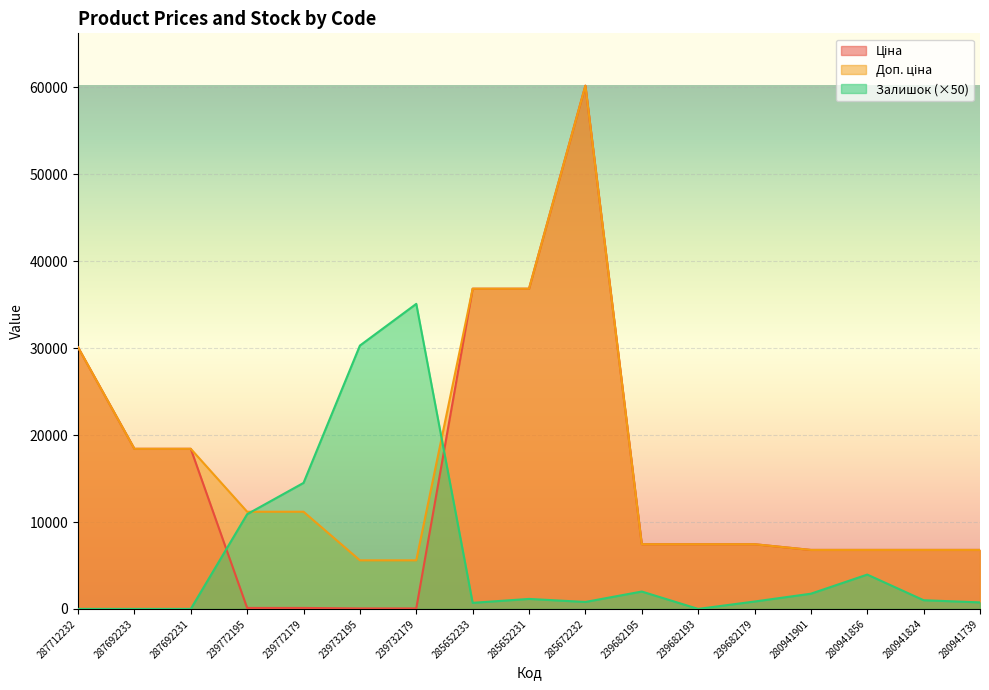

Which has a higher value, 239682195 or 239772195?

239682195